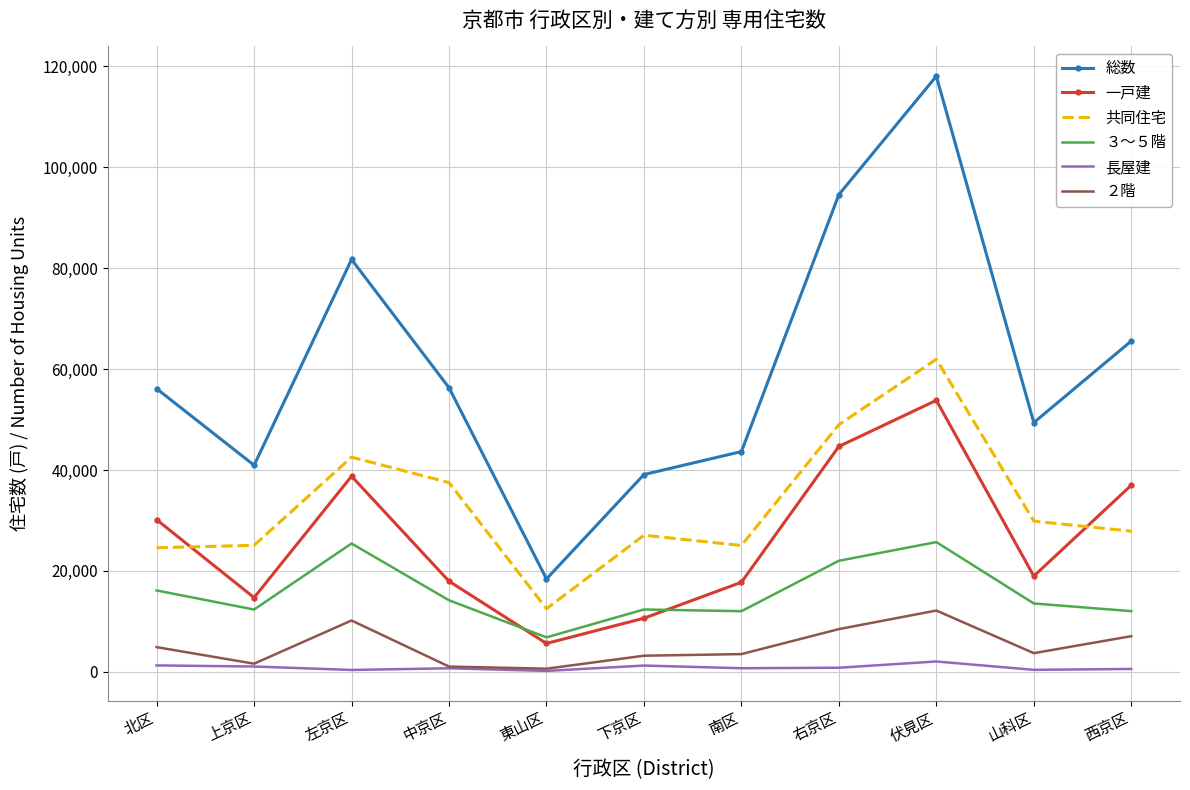

What is the spread (max minus min) of values at 山科区?

48980